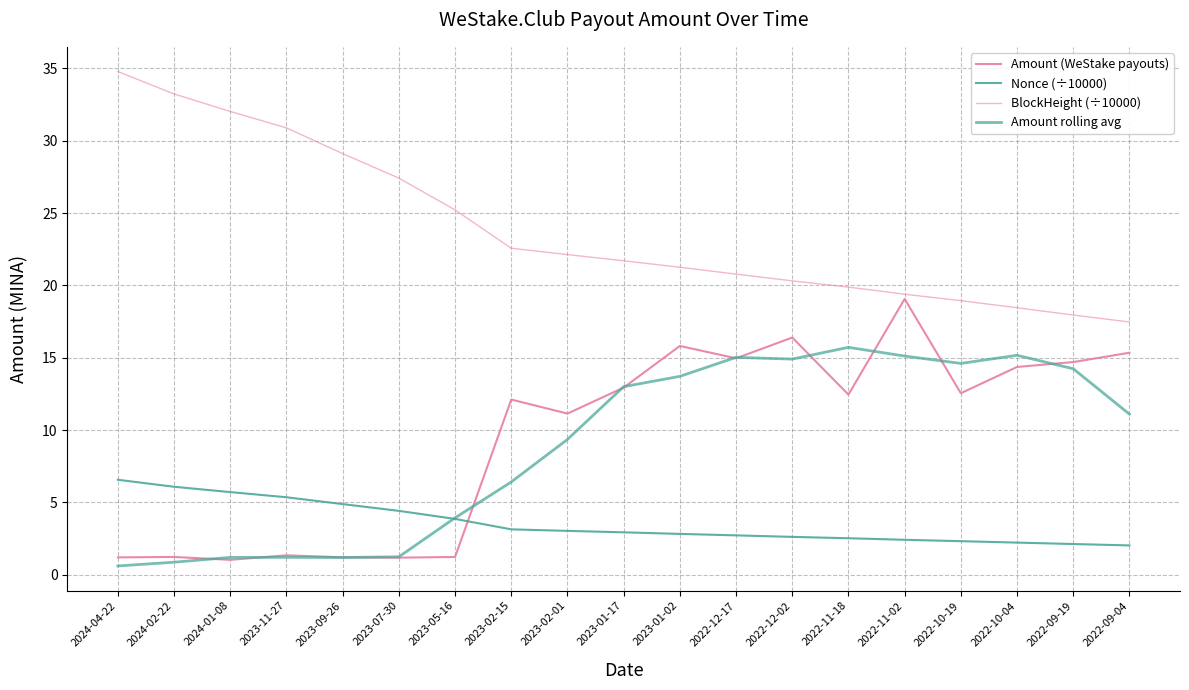

Reading left to right, list all the values displayed in this chart.

Amount (WeStake payouts): 2024-04-22=1.2	2024-02-22=1.2	2024-01-08=1.0	2023-11-27=1.3	2023-09-26=1.2	2023-07-30=1.2	2023-05-16=1.2	2023-02-15=12.1	2023-02-01=11.1	2023-01-17=12.9	2023-01-02=15.8	2022-12-17=15.0	2022-12-02=16.4	2022-11-18=12.5	2022-11-02=19.1	2022-10-19=12.5	2022-10-04=14.4	2022-09-19=14.7	2022-09-04=15.3
Nonce (÷10000): 2024-04-22=6.6	2024-02-22=6.1	2024-01-08=5.7	2023-11-27=5.4	2023-09-26=4.9	2023-07-30=4.4	2023-05-16=3.9	2023-02-15=3.1	2023-02-01=3.0	2023-01-17=2.9	2023-01-02=2.8	2022-12-17=2.7	2022-12-02=2.6	2022-11-18=2.5	2022-11-02=2.4	2022-10-19=2.3	2022-10-04=2.2	2022-09-19=2.1	2022-09-04=2.0
BlockHeight (÷10000): 2024-04-22=34.8	2024-02-22=33.2	2024-01-08=32.0	2023-11-27=30.9	2023-09-26=29.1	2023-07-30=27.4	2023-05-16=25.2	2023-02-15=22.6	2023-02-01=22.1	2023-01-17=21.7	2023-01-02=21.3	2022-12-17=20.8	2022-12-02=20.3	2022-11-18=19.9	2022-11-02=19.4	2022-10-19=18.9	2022-10-04=18.5	2022-09-19=18.0	2022-09-04=17.5
Amount rolling avg: 2024-04-22=0.6	2024-02-22=0.9	2024-01-08=1.2	2023-11-27=1.2	2023-09-26=1.2	2023-07-30=1.2	2023-05-16=3.9	2023-02-15=6.4	2023-02-01=9.4	2023-01-17=13.0	2023-01-02=13.7	2022-12-17=15.0	2022-12-02=14.9	2022-11-18=15.7	2022-11-02=15.1	2022-10-19=14.6	2022-10-04=15.2	2022-09-19=14.2	2022-09-04=11.1